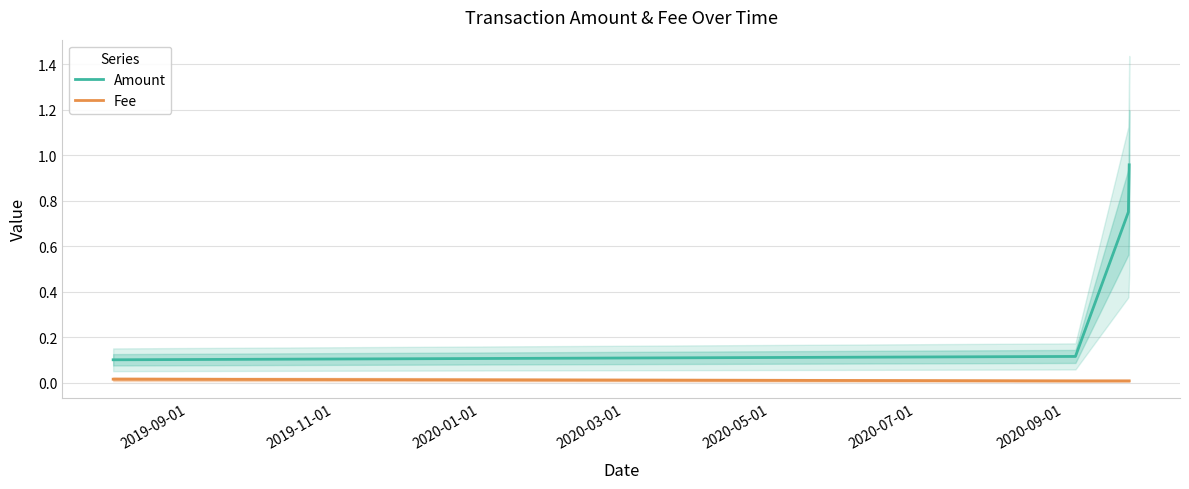

True or false: Fee and Amount intersect in this chart.

False